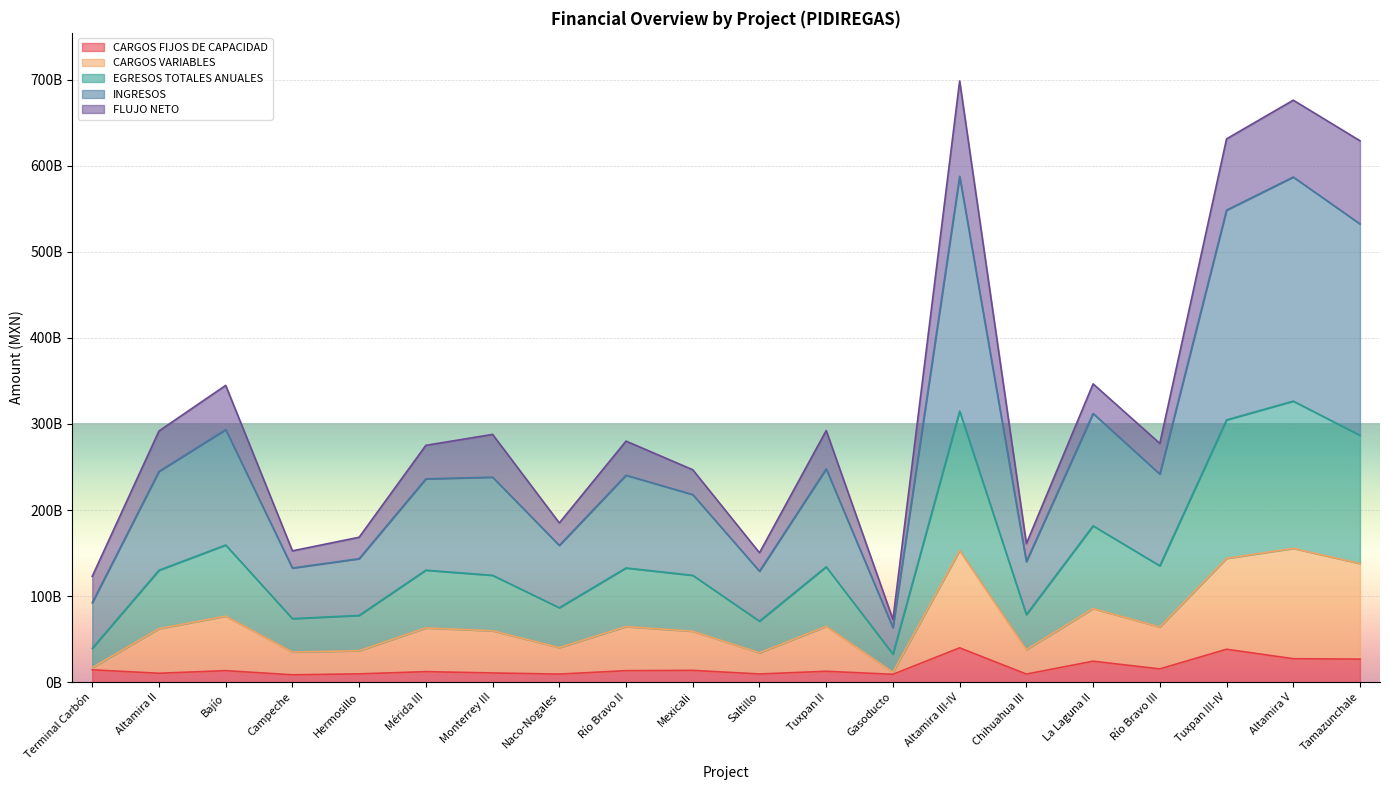

True or false: CARGOS VARIABLES and CARGOS FIJOS DE CAPACIDAD cross at least once.

False